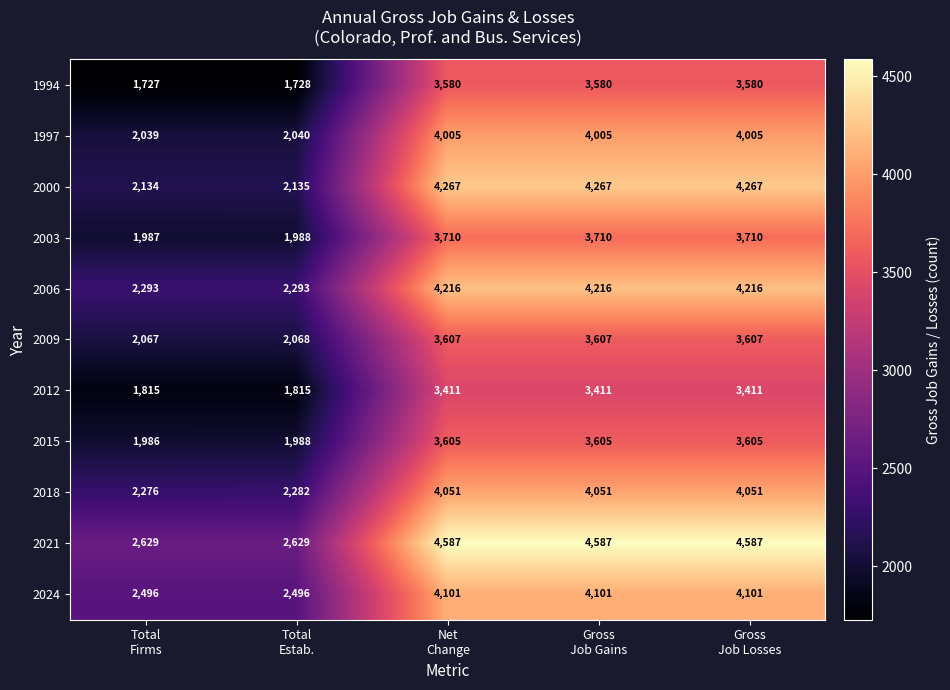

What is the maximum value shown in the chart?

4587